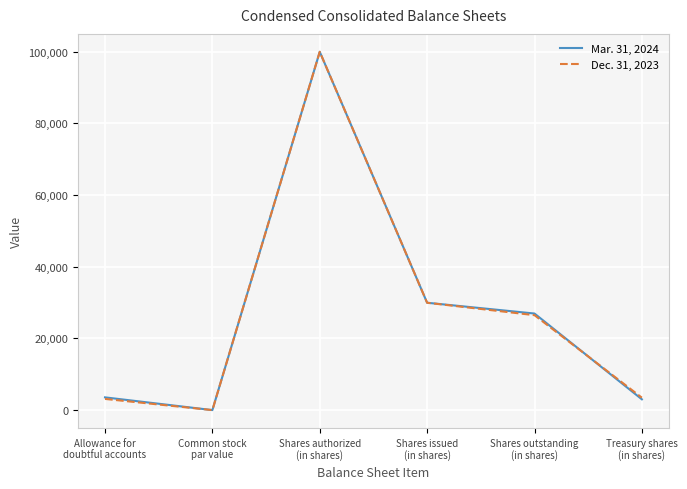

Rank the series by their average value, from lowest to highest.

Dec. 31, 2023, Mar. 31, 2024